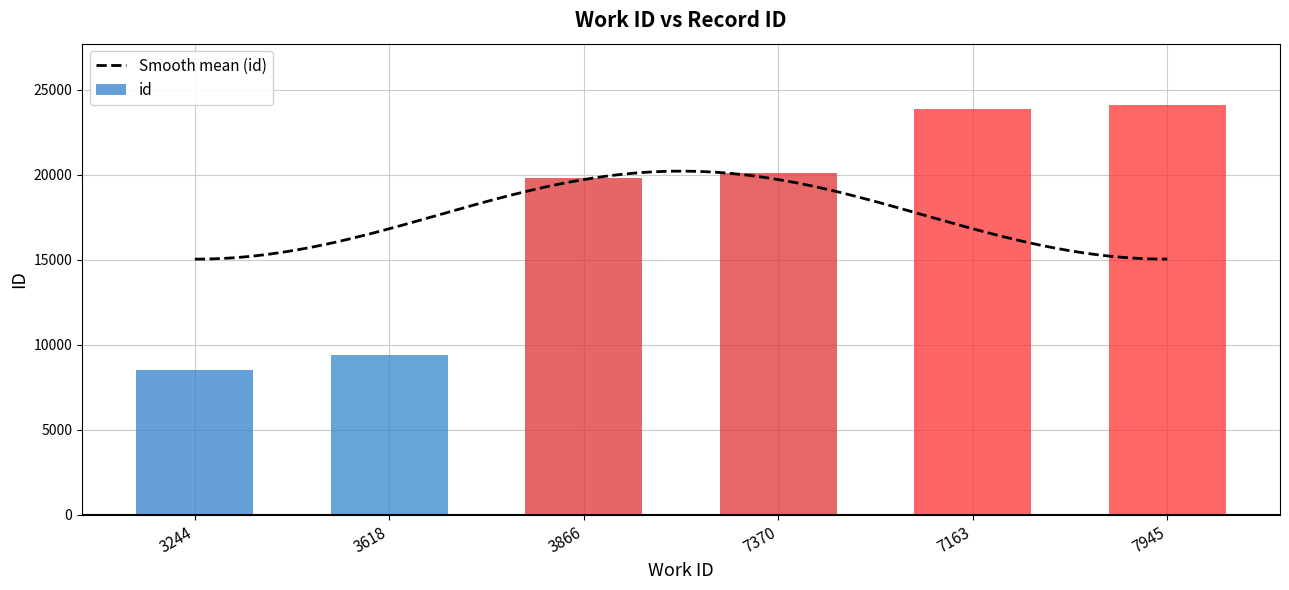

Is it true that the value at 3866 is 19792?

True